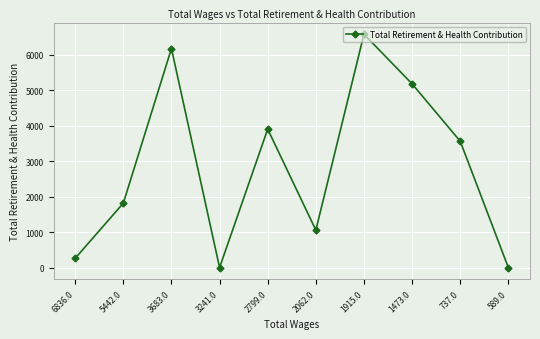

How many values are below 3559?

5